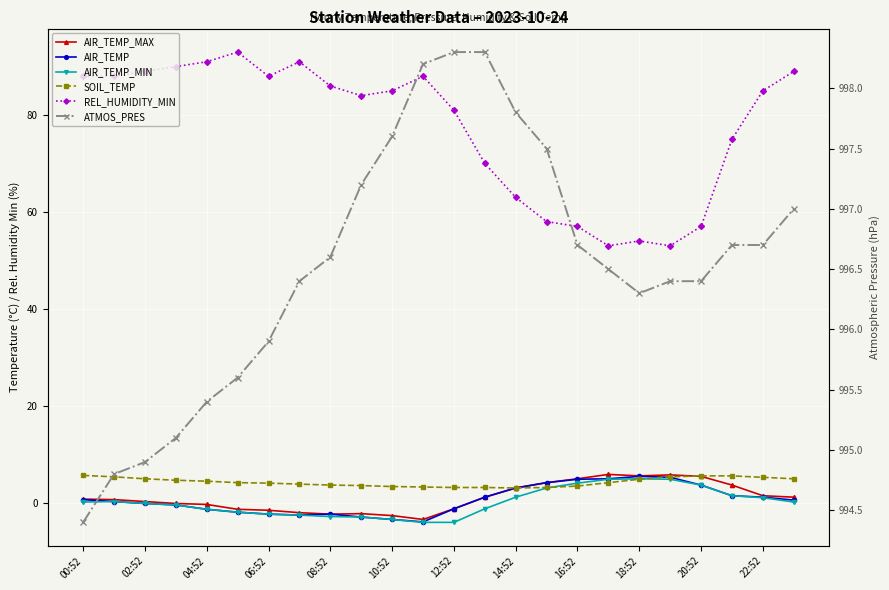

Which series has the largest range (max minus min)?

REL_HUMIDITY_MIN